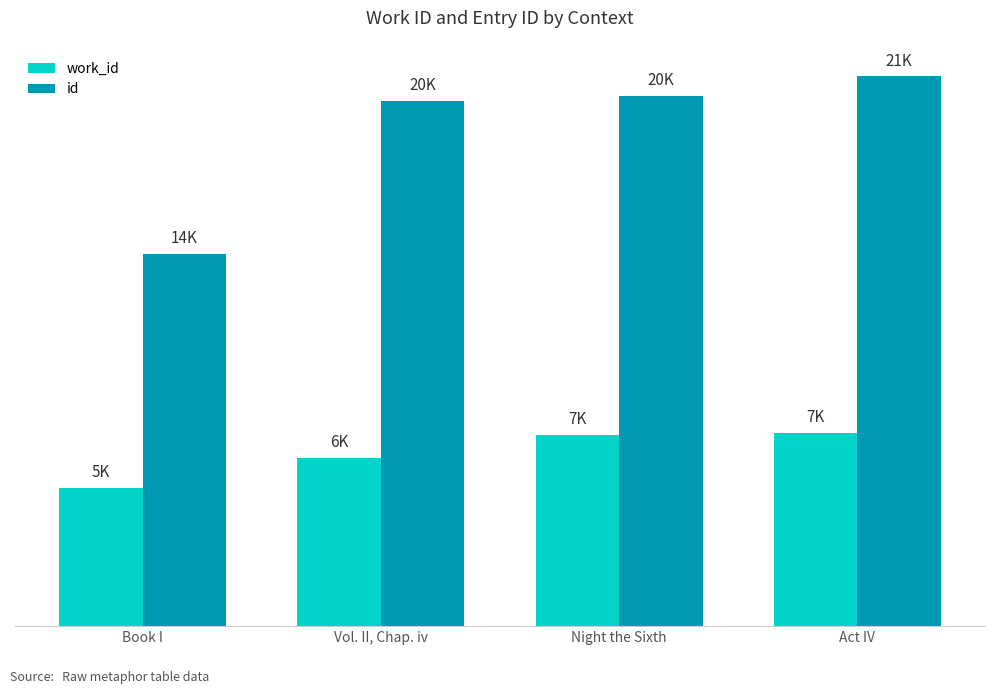

True or false: id has a value of 21284 at Act IV.

True